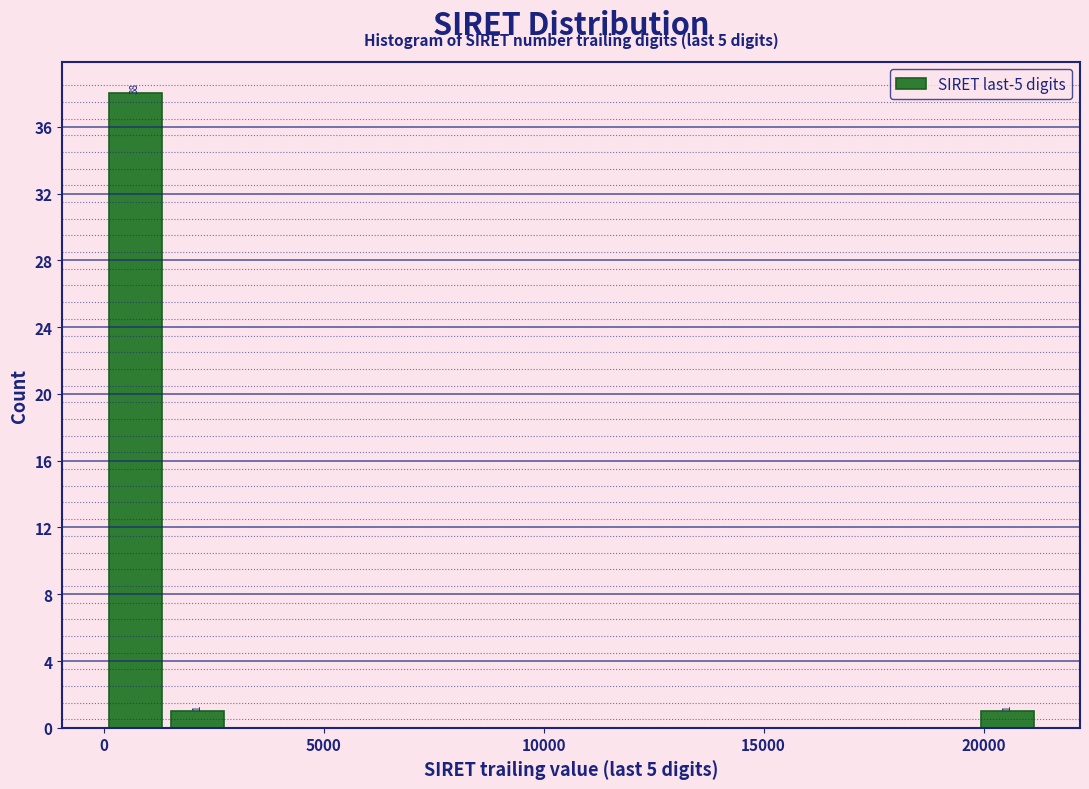

Around what value on the x-axis is the tallest bar? Give the approximate position of its centre, as read against the axis.

500